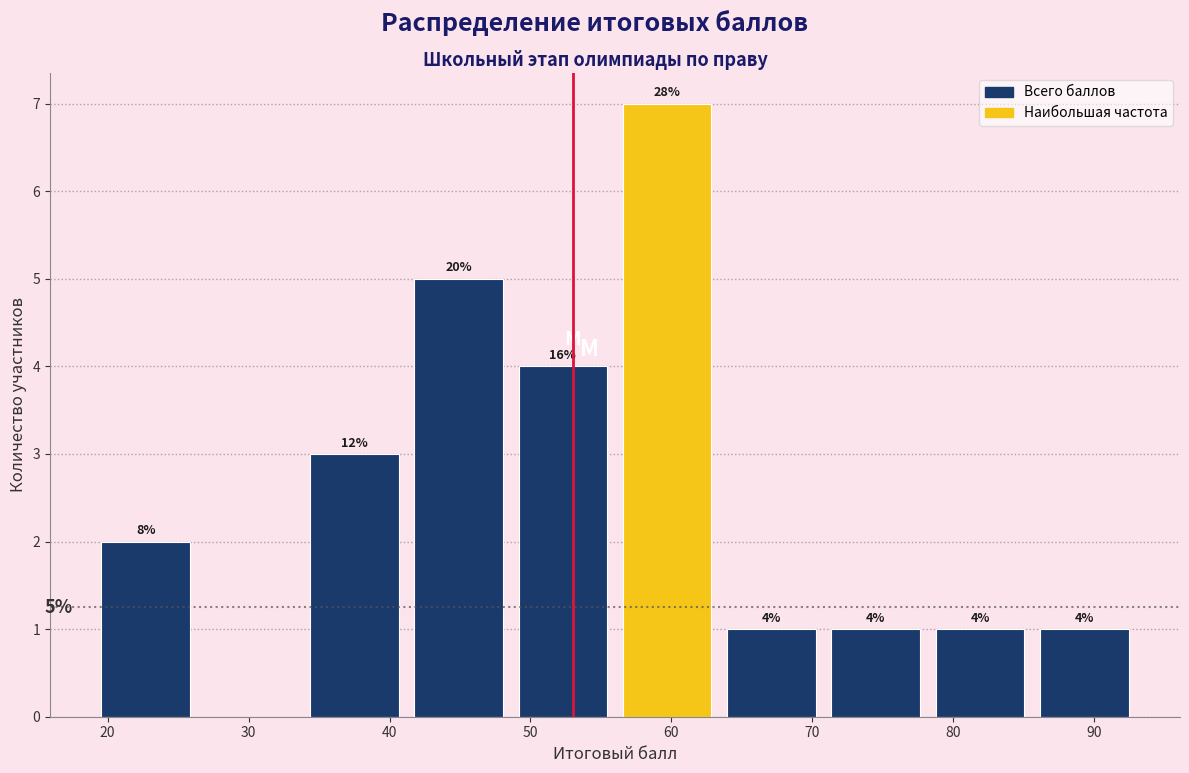

Over which range of the x-axis is the bar tallest?

56.0 to 63.4